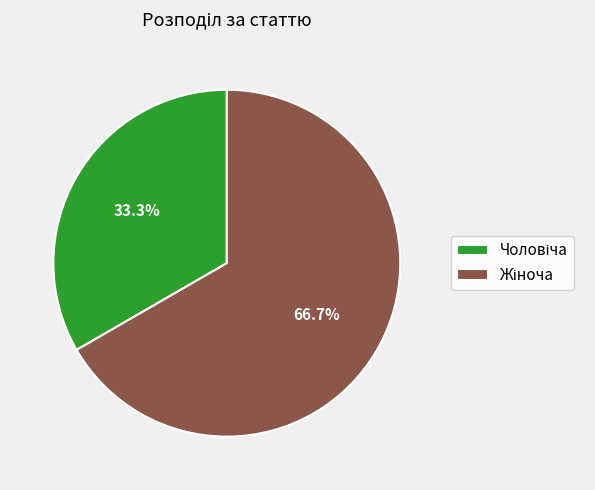

How many slices are in this pie chart?

2